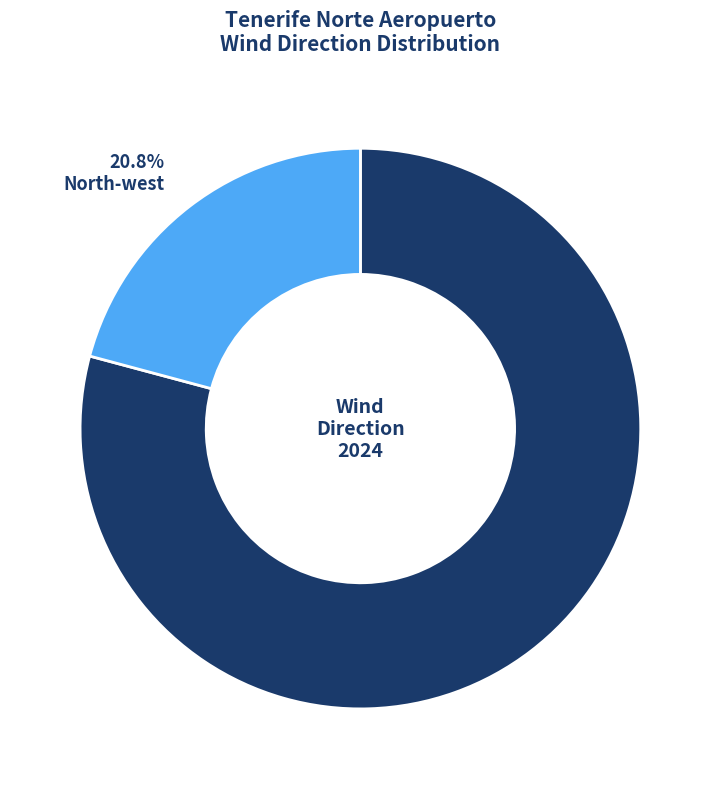

What is the smallest slice in the pie chart?

North-west